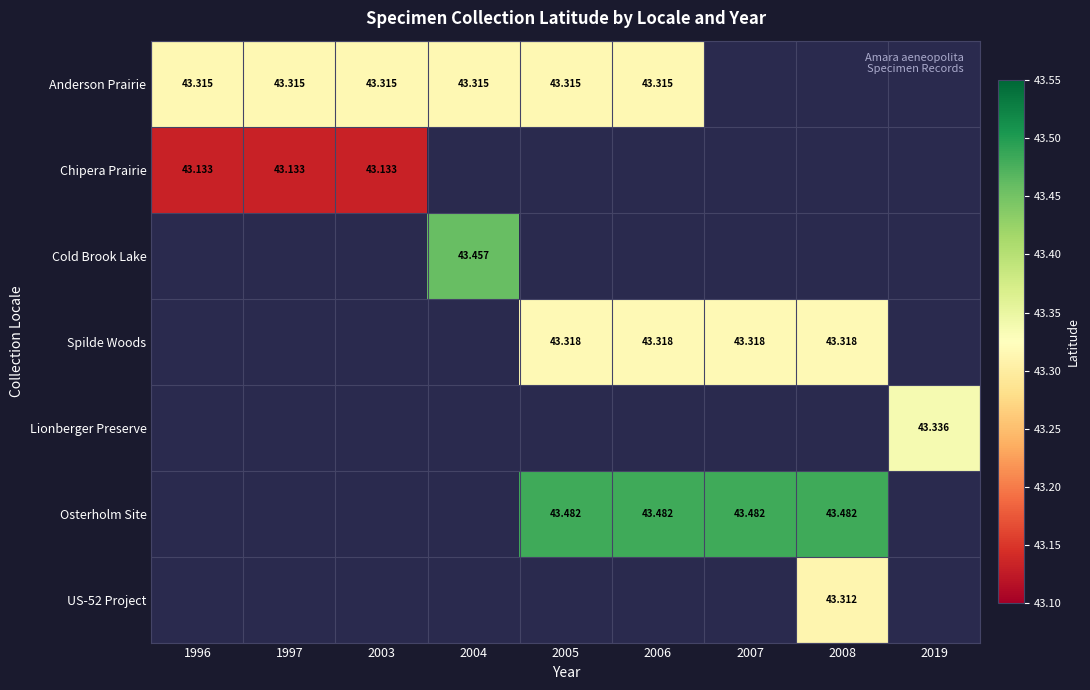

At how many categories does at least one series exceed 9?

9